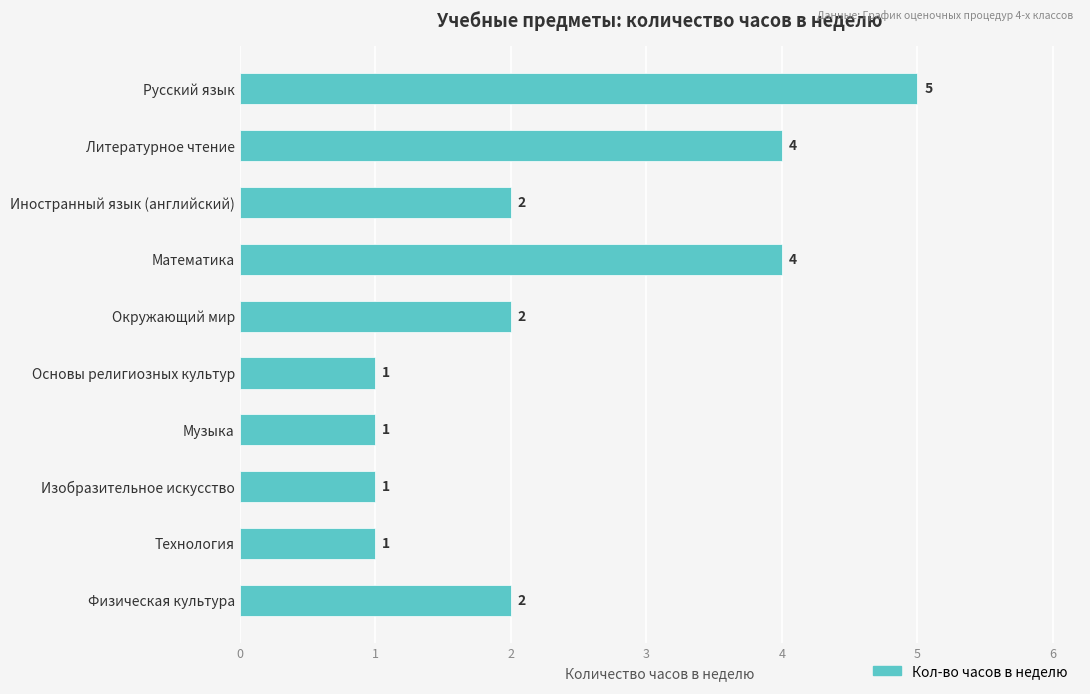

What is the ratio of the value at Основы религиозных культур to the value at Физическая культура?

0.5